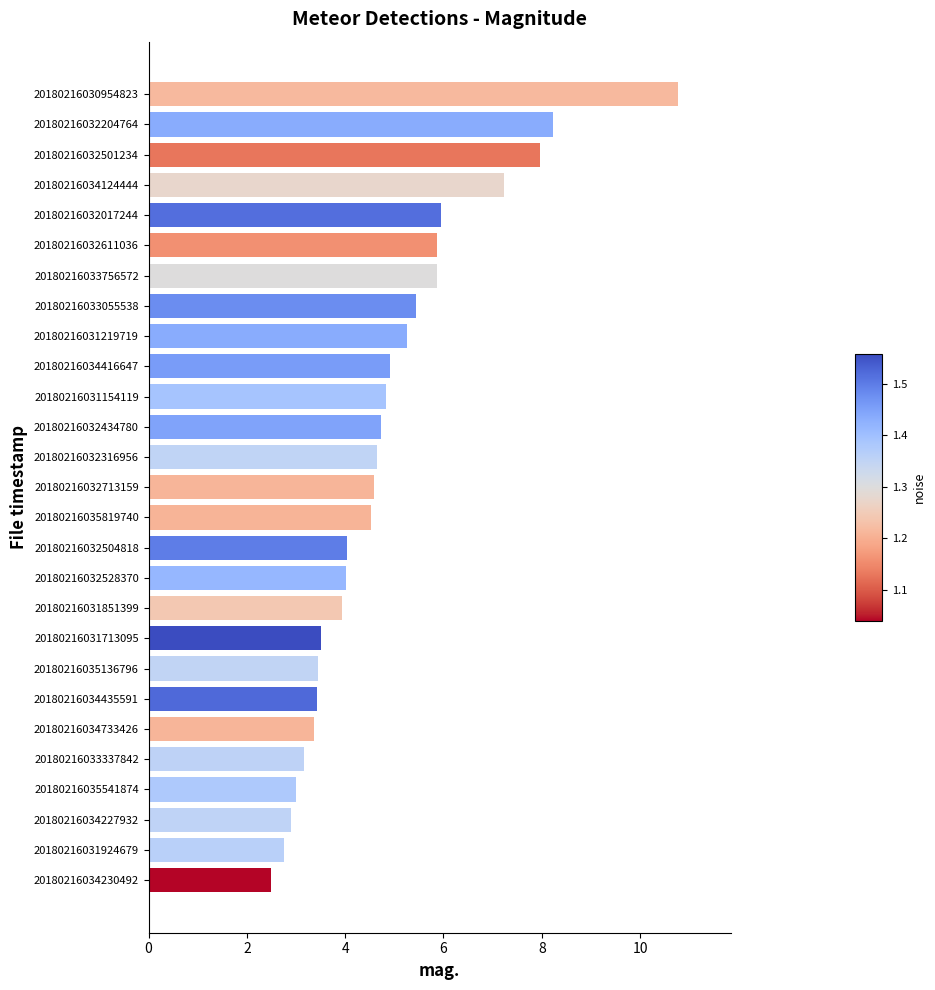

What is the difference between the maximum and minimum values?

8.3